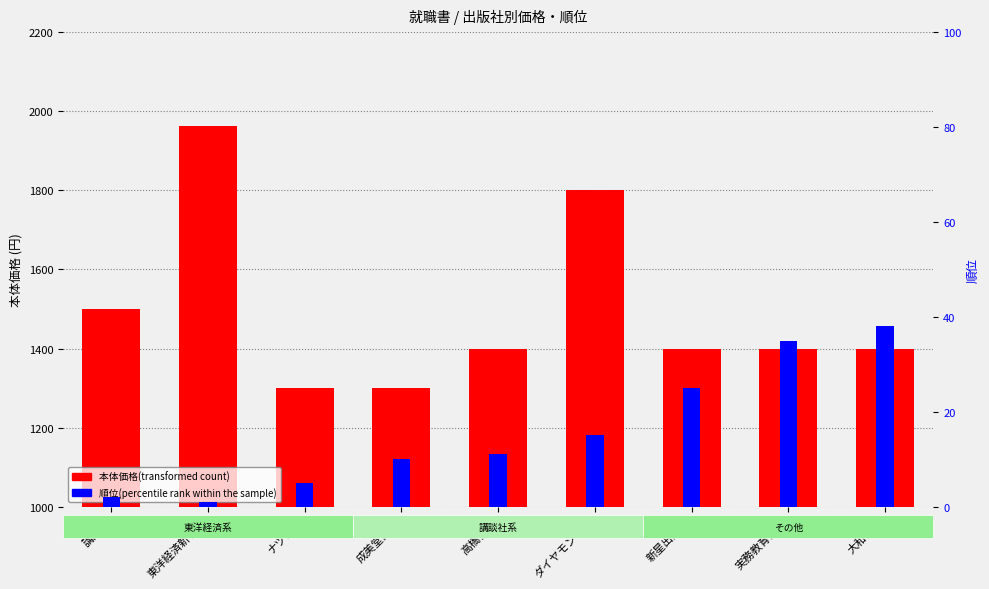

Is the value of 本体価格(transformed count) at ナツメ社 greater than the value of 順位(percentile rank within the sample) at 東洋経済新報社?

Yes